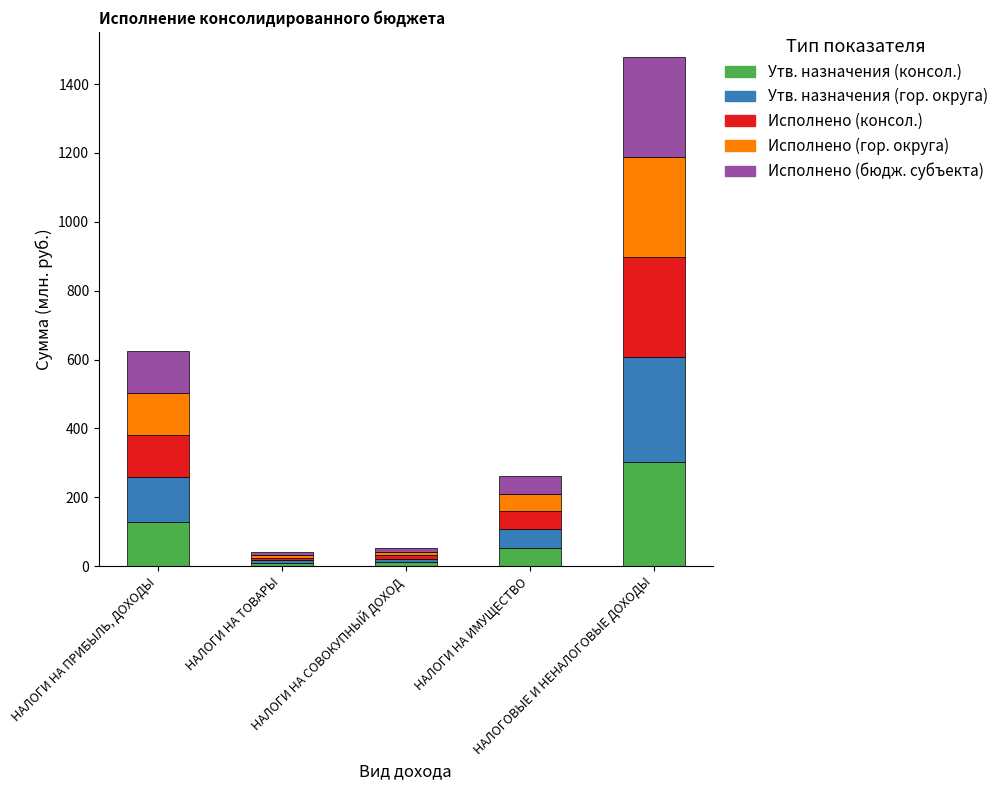

At which label is Утв. назначения (консол.) closest to 155?

НАЛОГИ НА ПРИБЫЛЬ, ДОХОДЫ